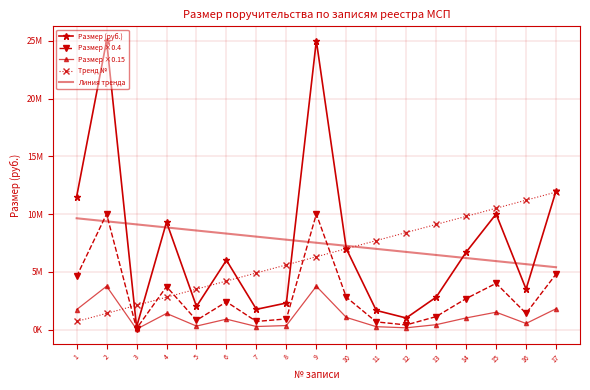

How many times do Размер (руб.) and Линия тренда cross each other?

8